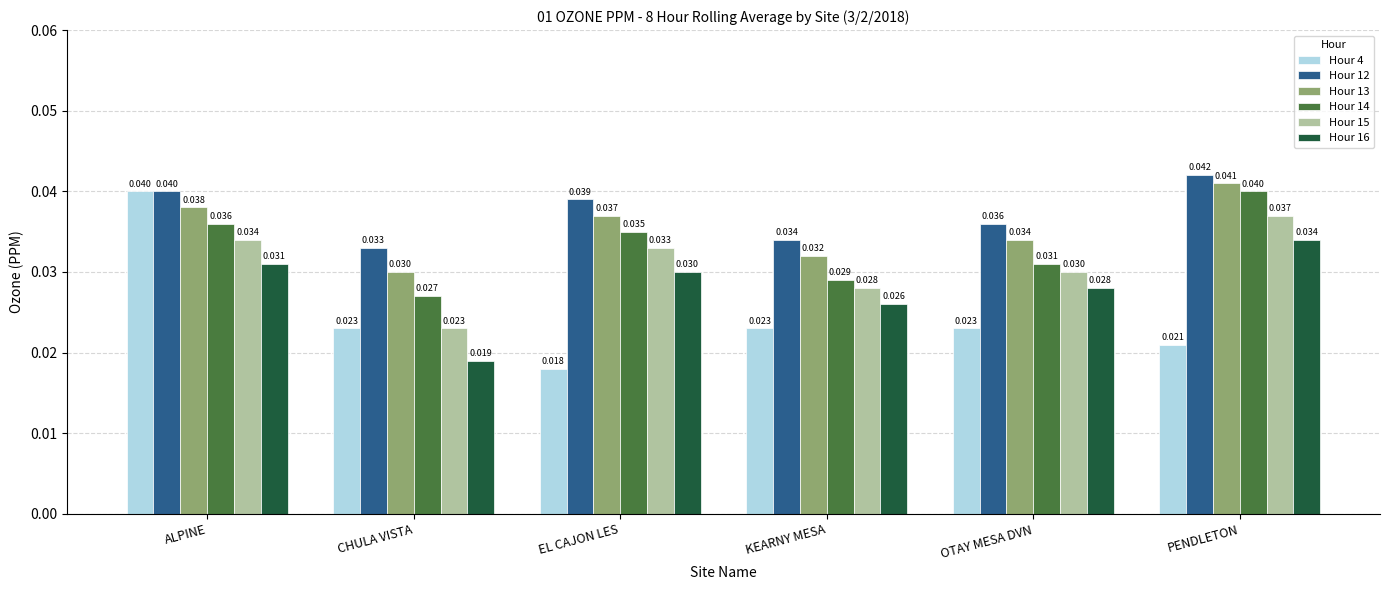

What is the total value across all series at KEARNY MESA?

0.2